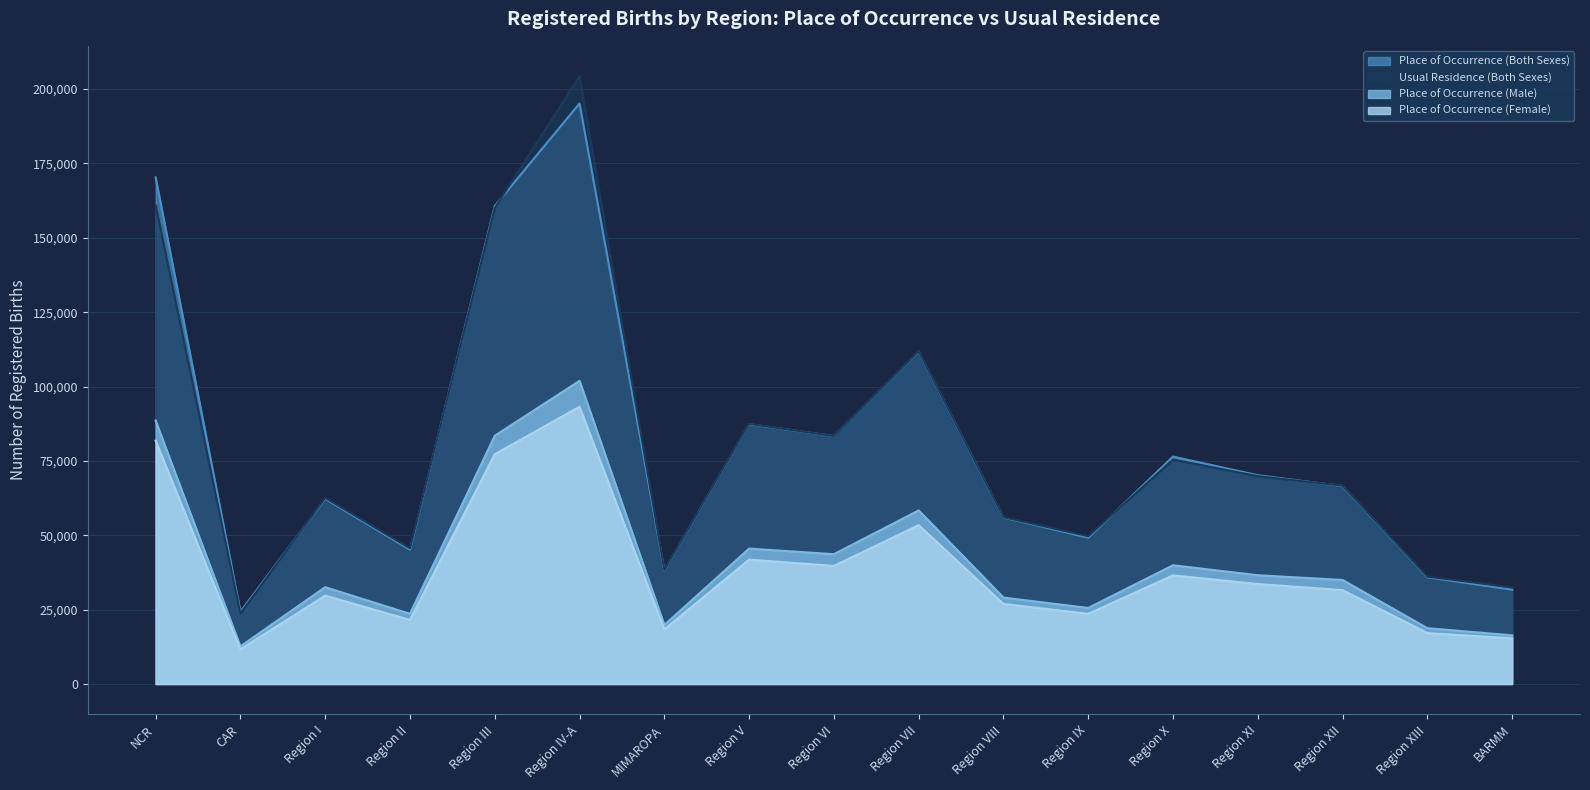

At which label is Place of Occurrence (Female) closest to 52452?

Region VII